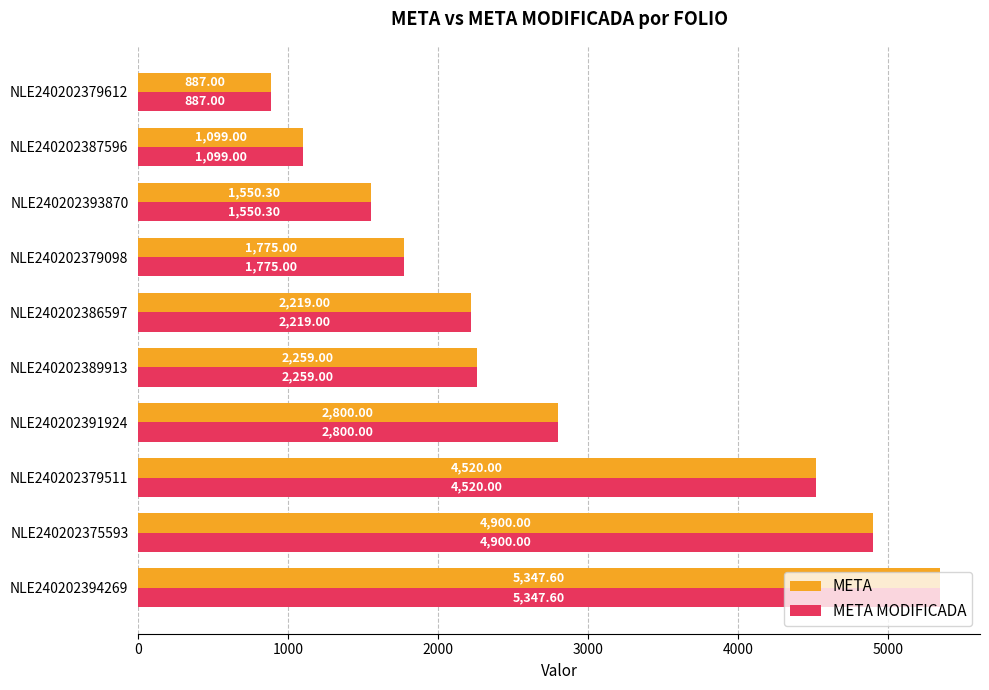

What is the average value of the META MODIFICADA series?

2735.7